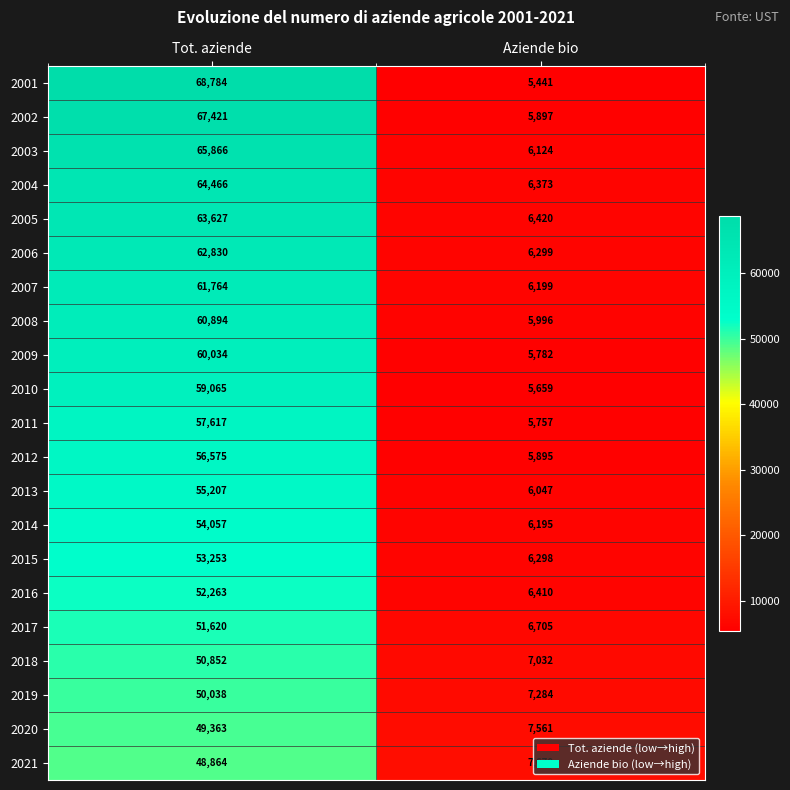

At how many categories does at least one series exceed 60347?

1